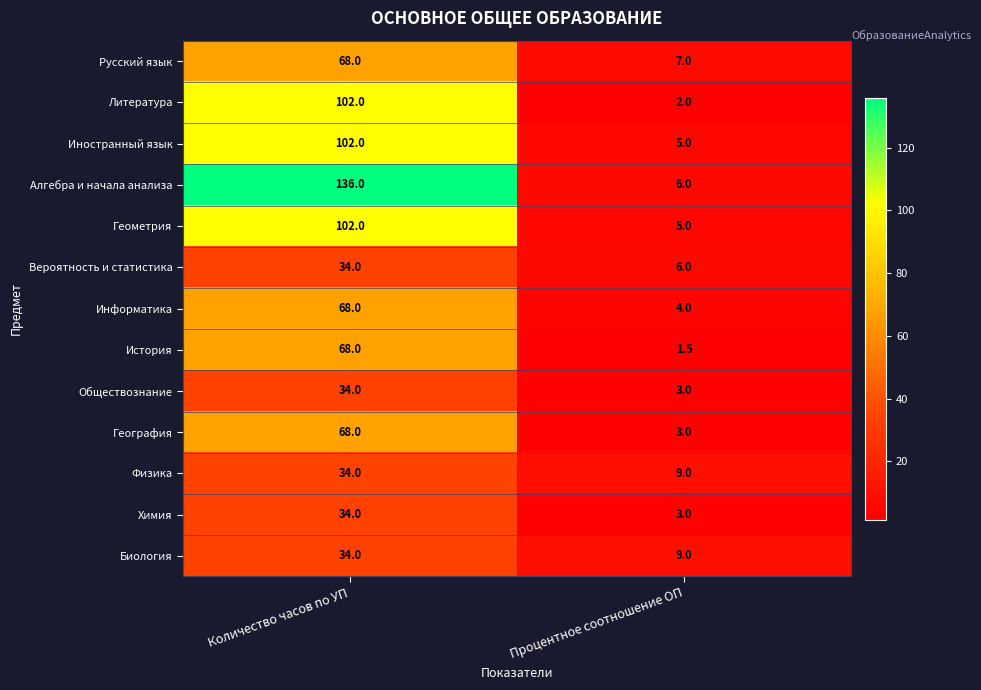

Reading left to right, extract all data points from this chart.

Русский язык: Количество часов по УП=68.0	Процентное соотношение ОП=7.0
Литература: Количество часов по УП=102.0	Процентное соотношение ОП=2.0
Иностранный язык: Количество часов по УП=102.0	Процентное соотношение ОП=5.0
Алгебра и начала анализа: Количество часов по УП=136.0	Процентное соотношение ОП=6.0
Геометрия: Количество часов по УП=102.0	Процентное соотношение ОП=5.0
Вероятность и статистика: Количество часов по УП=34.0	Процентное соотношение ОП=6.0
Информатика: Количество часов по УП=68.0	Процентное соотношение ОП=4.0
История: Количество часов по УП=68.0	Процентное соотношение ОП=1.5
Обществознание: Количество часов по УП=34.0	Процентное соотношение ОП=3.0
География: Количество часов по УП=68.0	Процентное соотношение ОП=3.0
Физика: Количество часов по УП=34.0	Процентное соотношение ОП=9.0
Химия: Количество часов по УП=34.0	Процентное соотношение ОП=3.0
Биология: Количество часов по УП=34.0	Процентное соотношение ОП=9.0